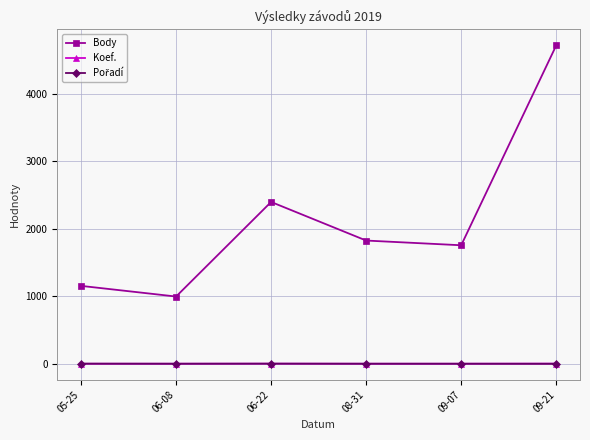

What is the greatest value displayed?

4721